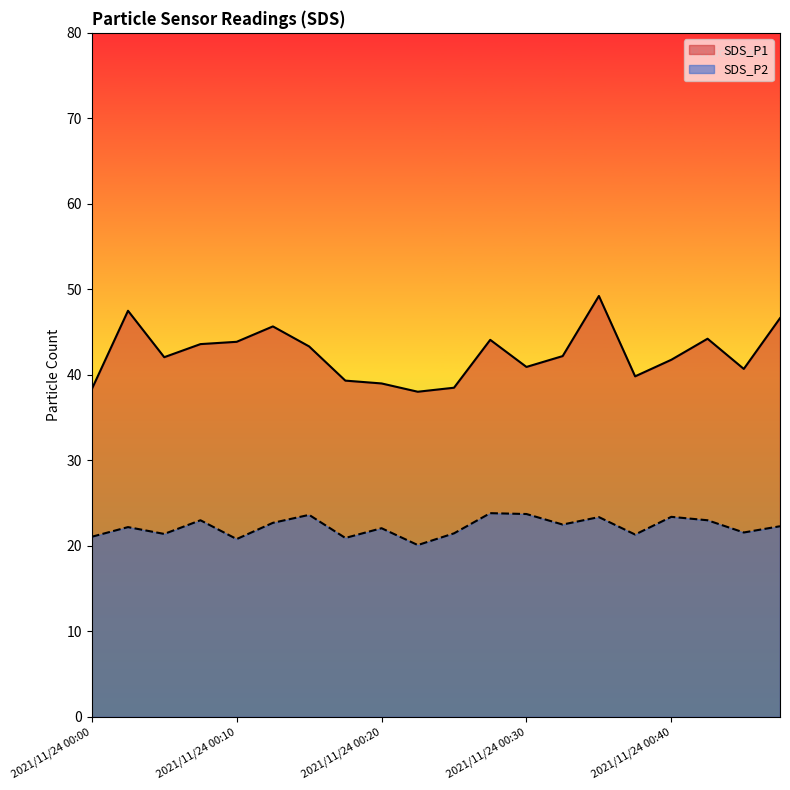

True or false: SDS_P1 has more than 2 interior local peaks.

True